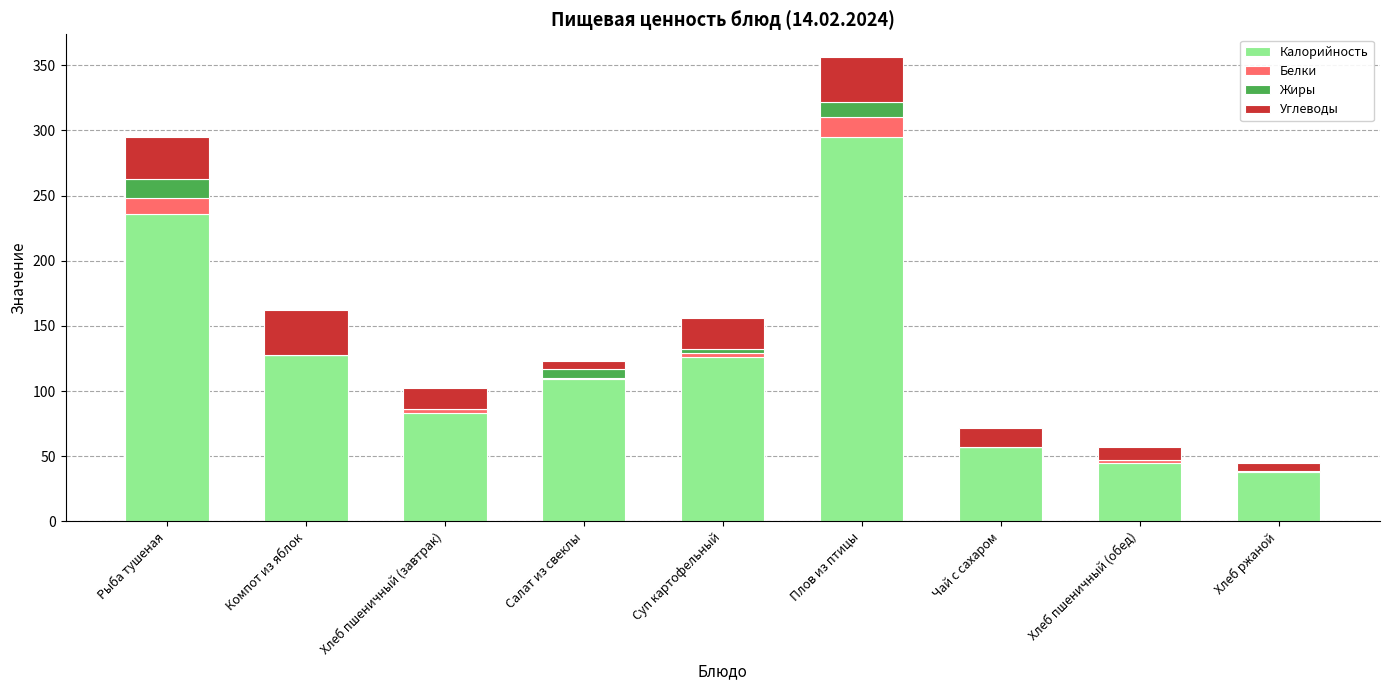

Are the bars grouped side by side (vs. stacked)?

No